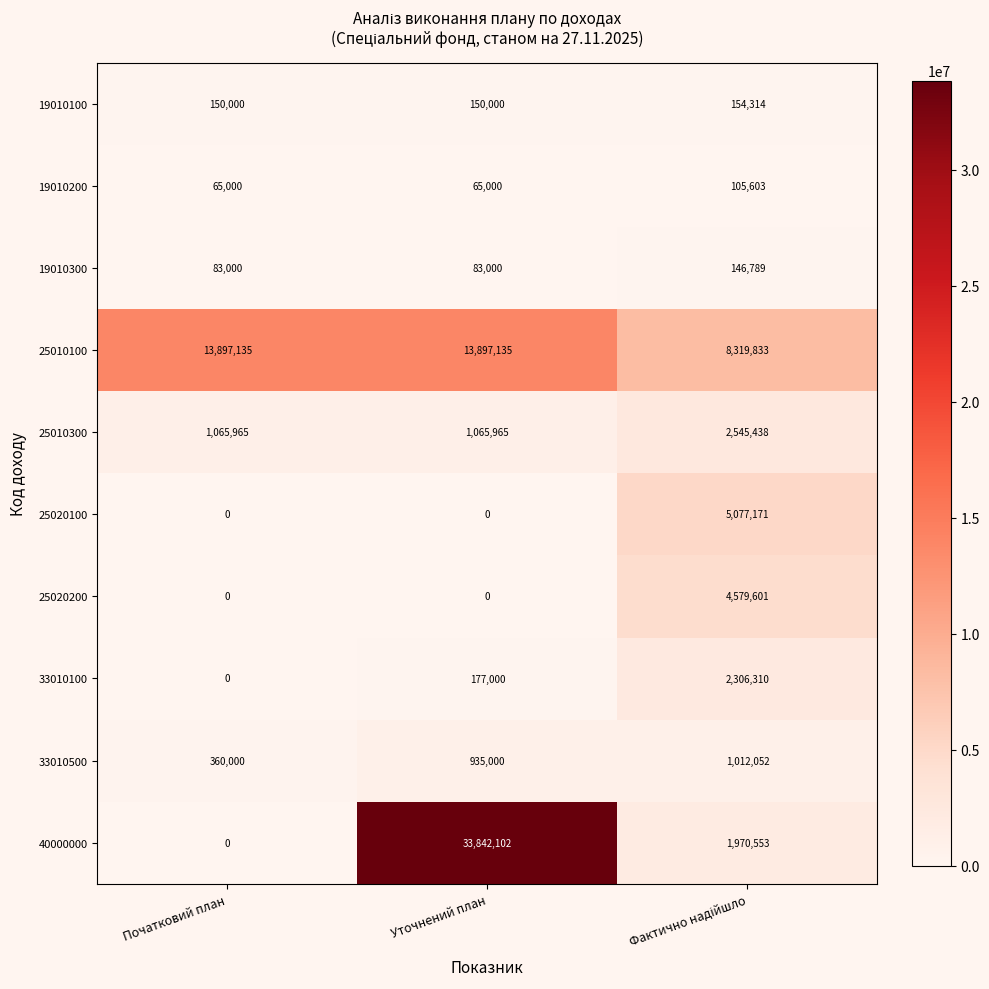

What is the difference between the maximum and minimum values in the 25010100 series?

5577302